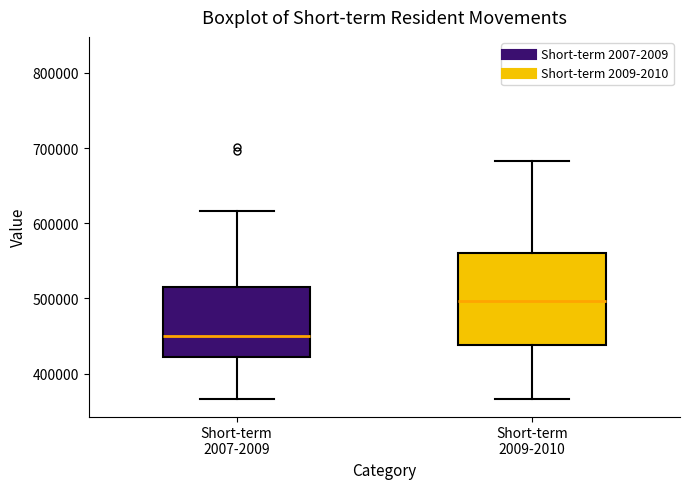

Which box is the tallest, from its lower edge to its upper edge?

Short-term 2009-2010